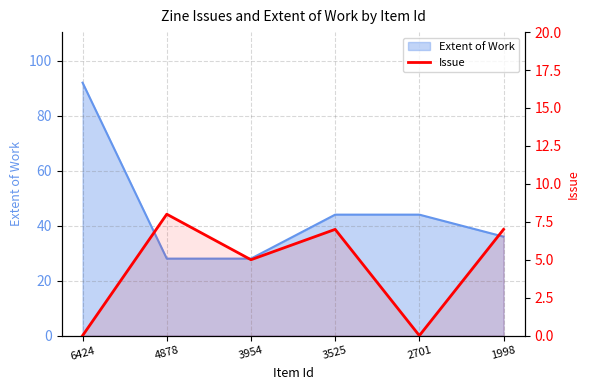

Does the chart have visible grid lines?

Yes